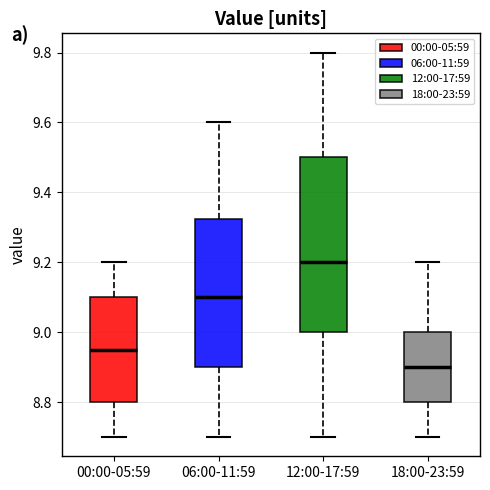

Where does the lower whisker of the box for 06:00-11:59 end on the y-axis? The values are not printed on the chart, so give them approximately, as read against the axis.

8.70